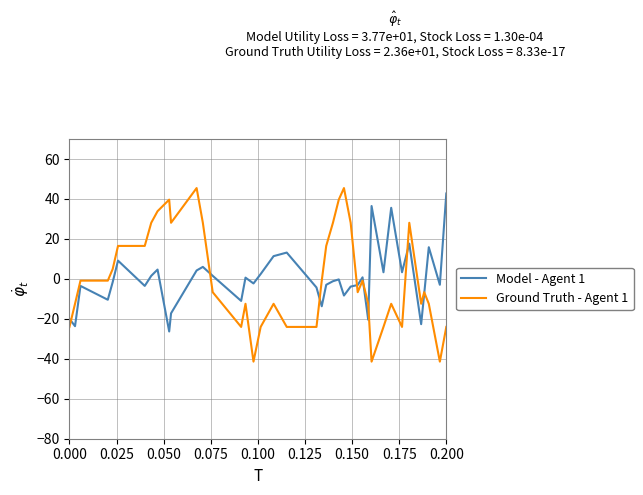

How many times do Ground Truth - Agent 1 and Model - Agent 1 cross each other?

8